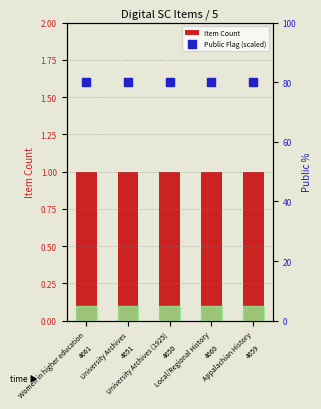

What are all the series names shown in the legend?

Item Count, Public Flag (scaled)